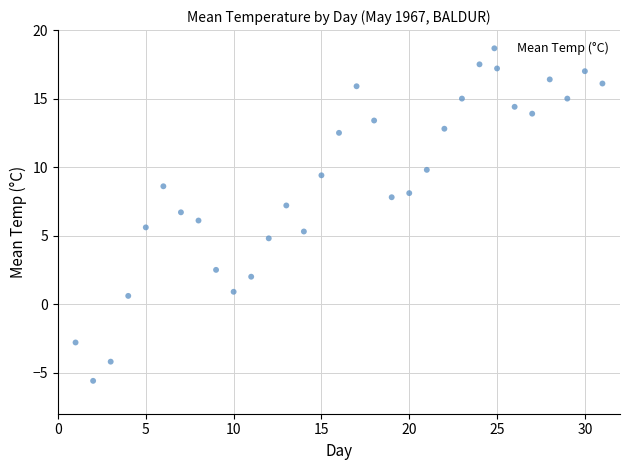

What is the range of Y values (max minus min)?

23.1